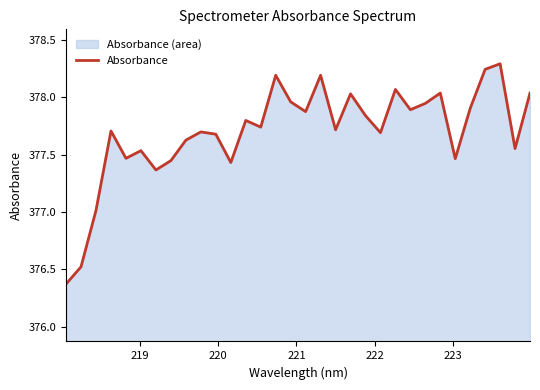

How many distinct data groups are displayed?

1